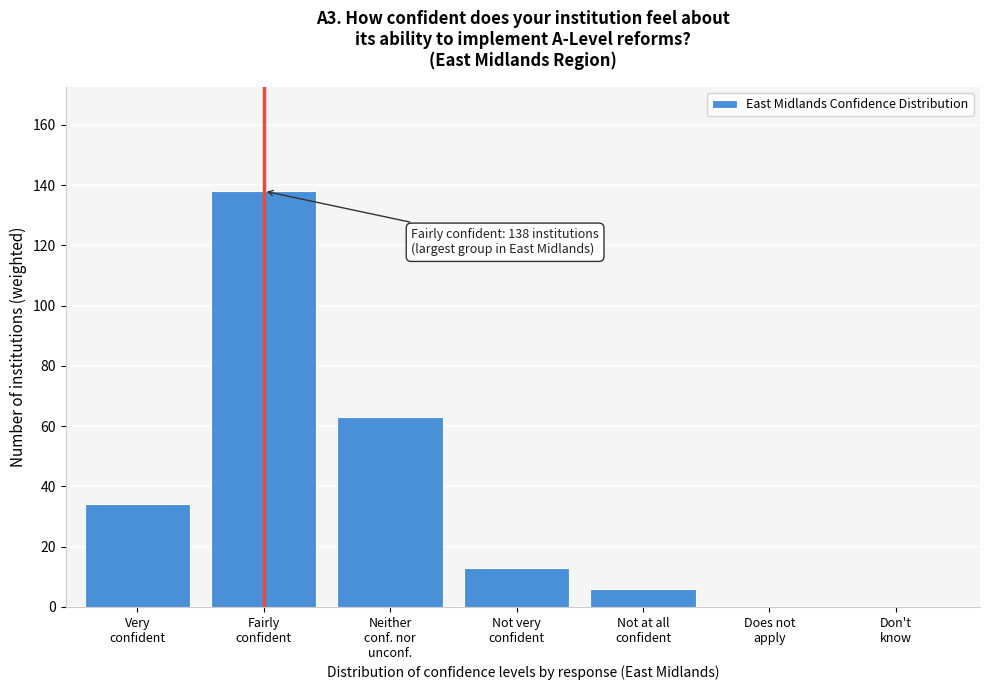

What is the sum of all values?

254